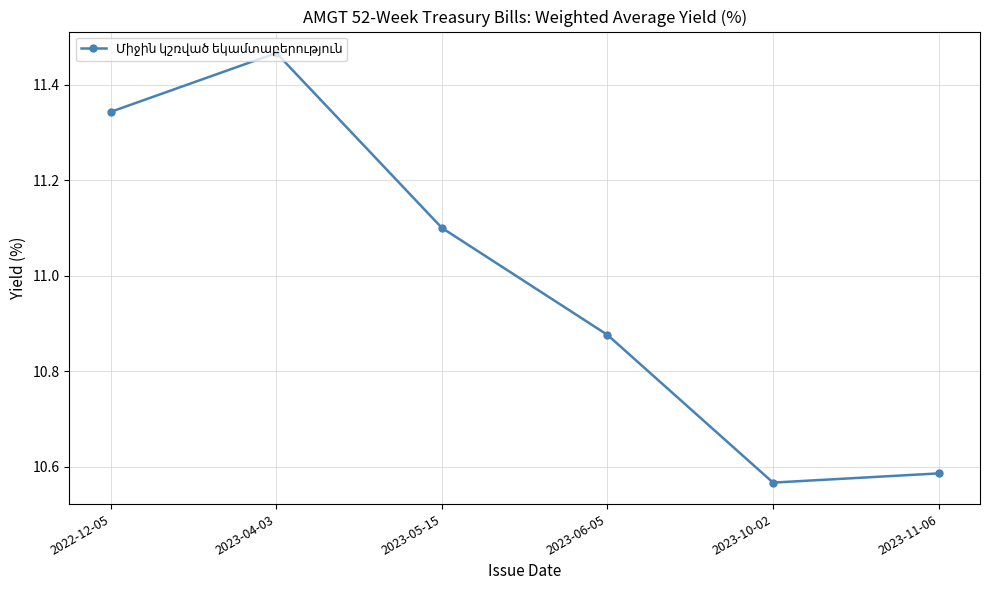

Does the chart display data point markers on the line(s)?

Yes